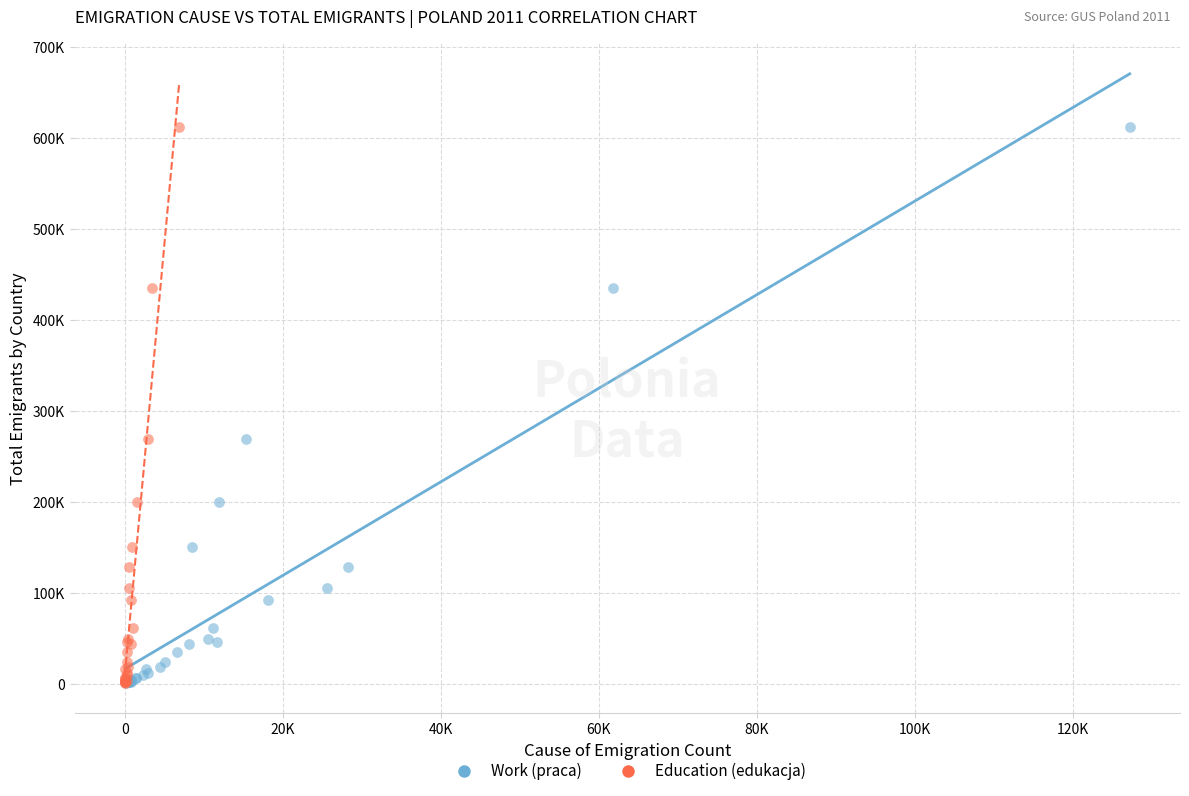

What are all the series names shown in the legend?

Work (praca), Education (edukacja)